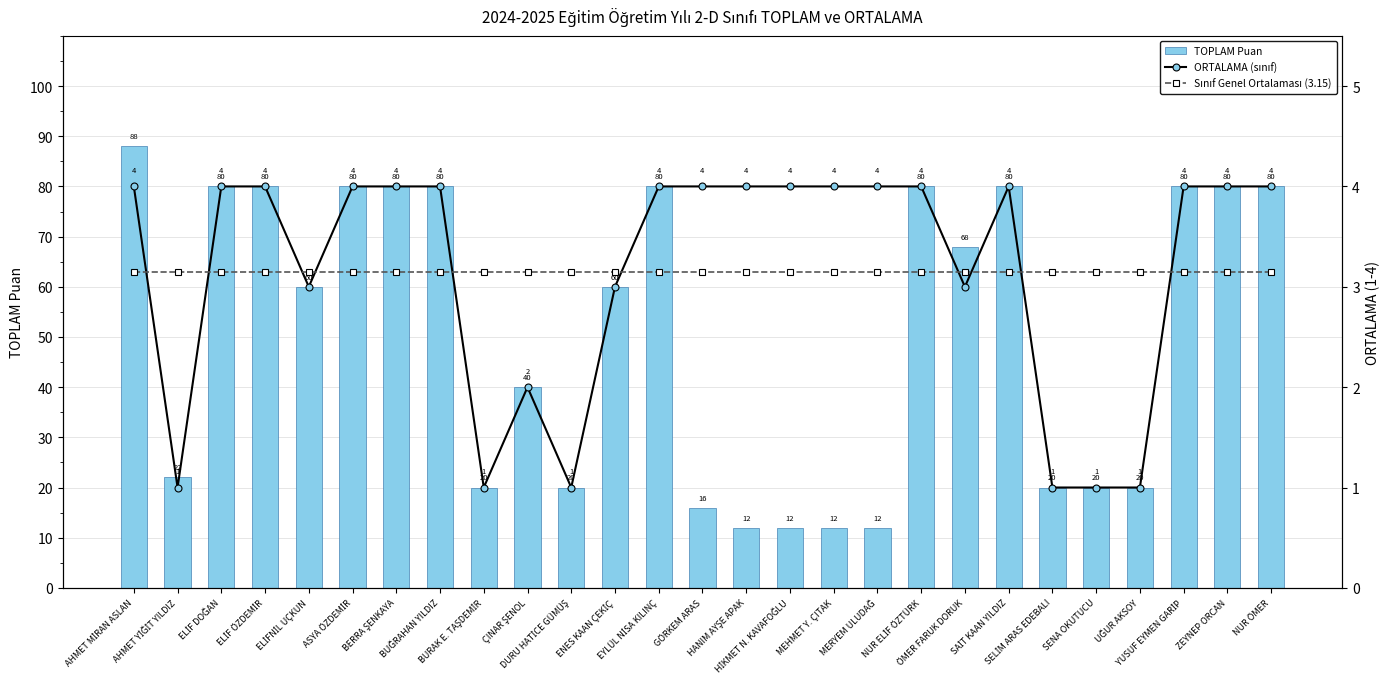

Which has a higher value, AHMET MİRAN ASLAN or ELİF DOĞAN?

AHMET MİRAN ASLAN